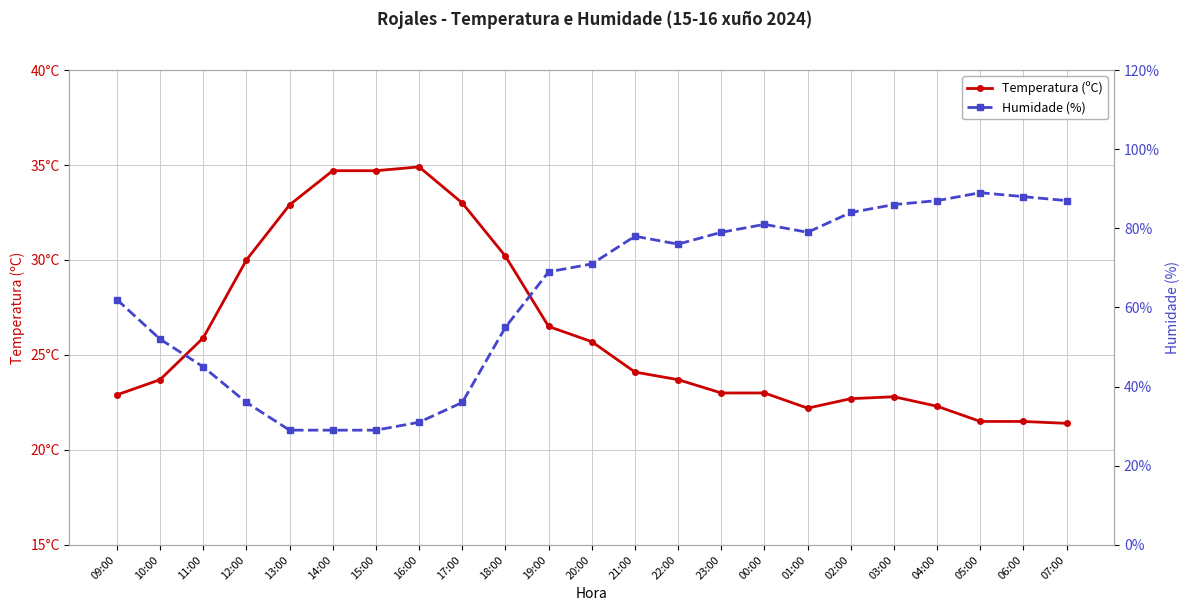

Is it true that Temperatura (ºC) equals 39.7 at 22:00?

False